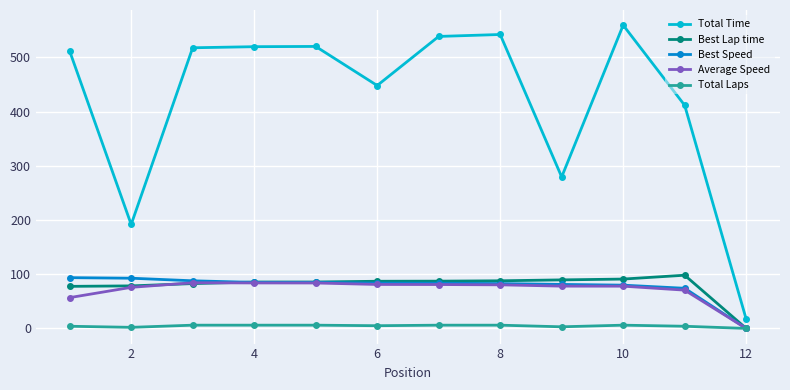

Which series has the largest total across all categories?

Total Time